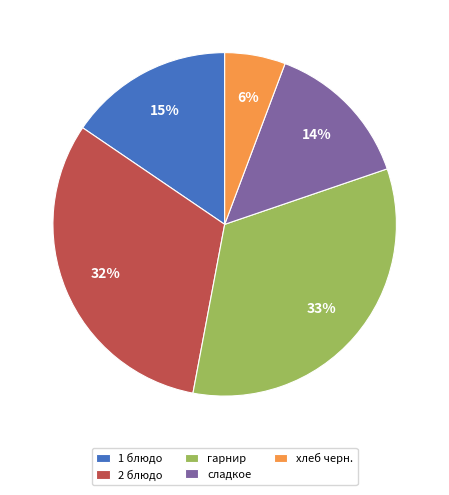

What percentage is the хлеб черн. slice, to the nearest percent?

6%